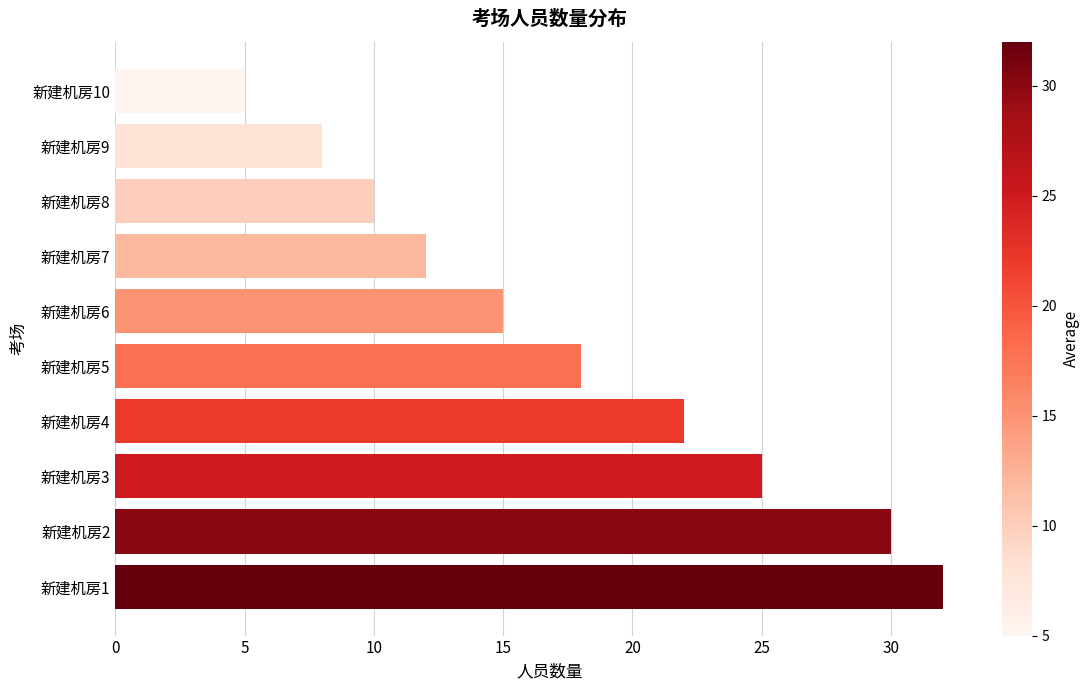

At which label is the value closest to 18?

新建机房5